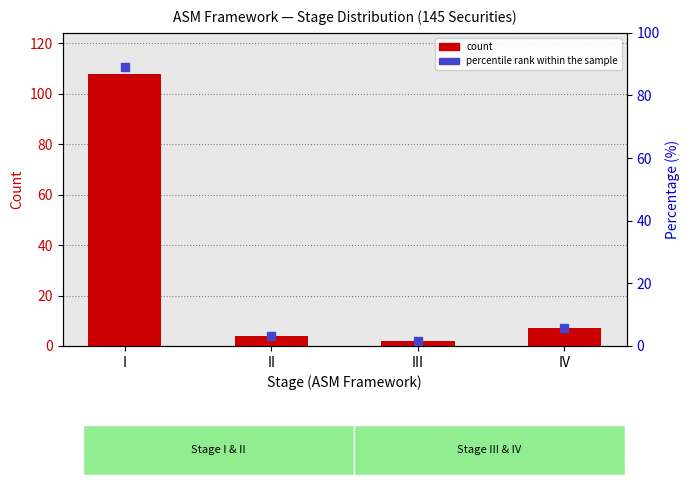

Which series reaches the maximum Y coordinate?

count